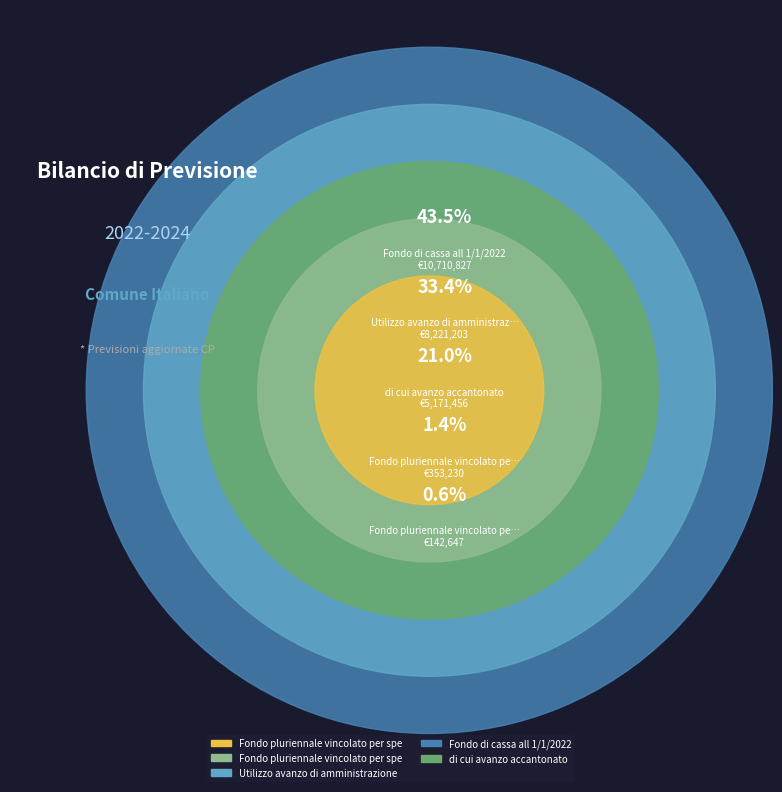

Between Fondo pluriennale vincolato per spese correnti and Utilizzo avanzo di amministrazione, which is larger?

Utilizzo avanzo di amministrazione